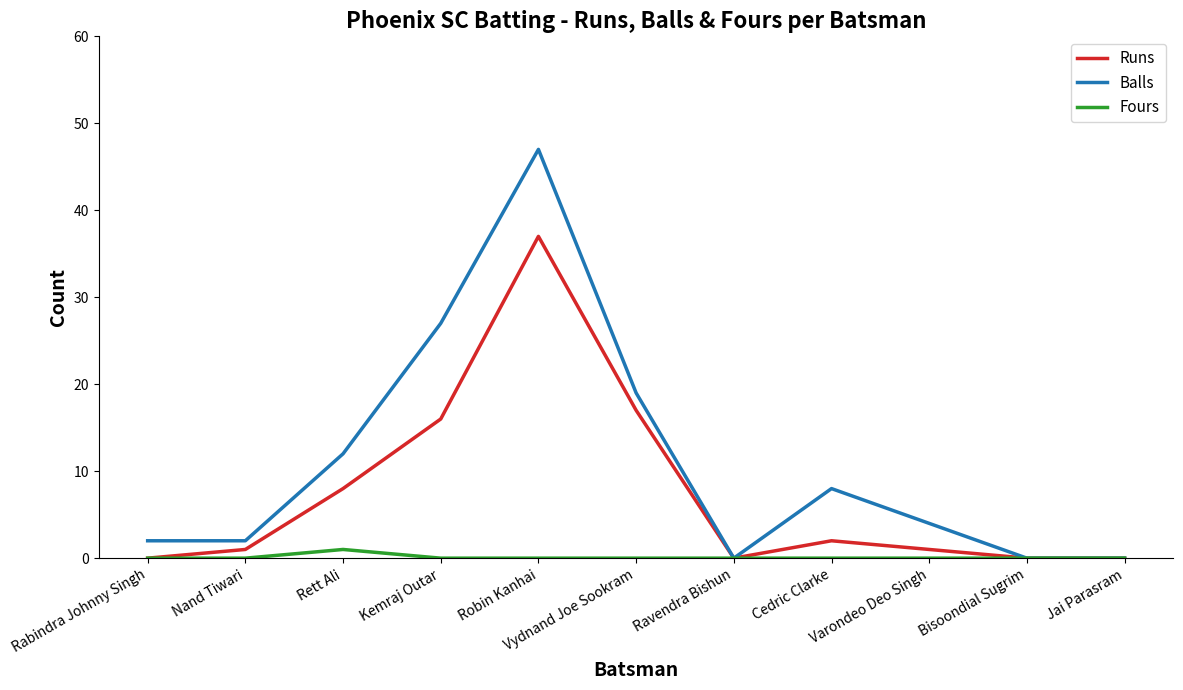

The Runs series shows -22 at Jai Parasram. True or false?

False